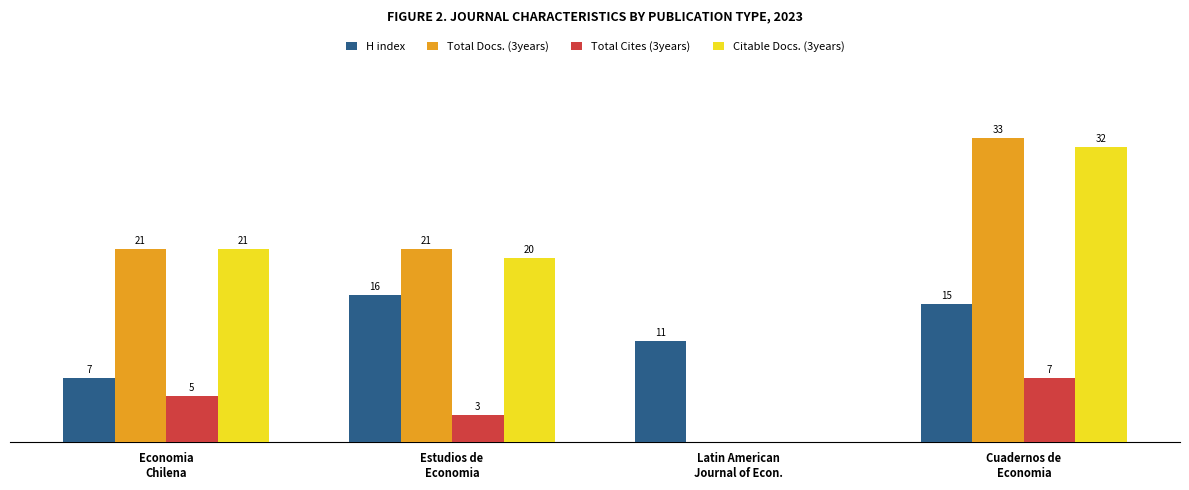

Which category has the highest value across all series?

Cuadernos de
Economia